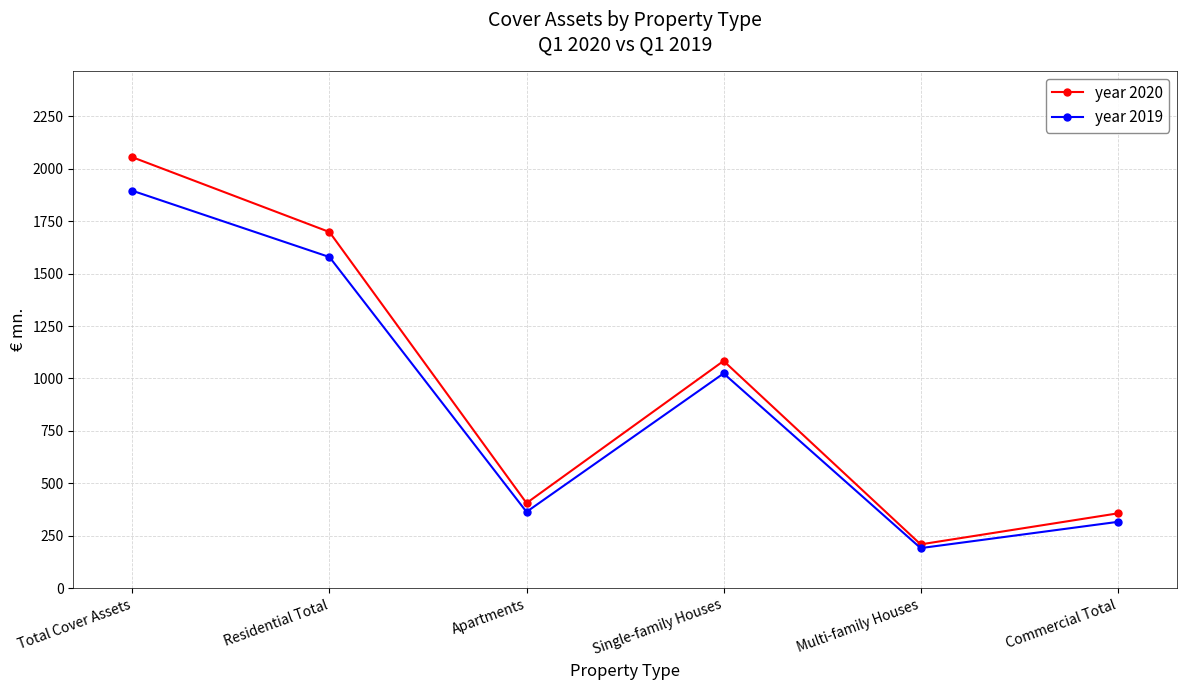

What is the smallest value displayed?

191.1